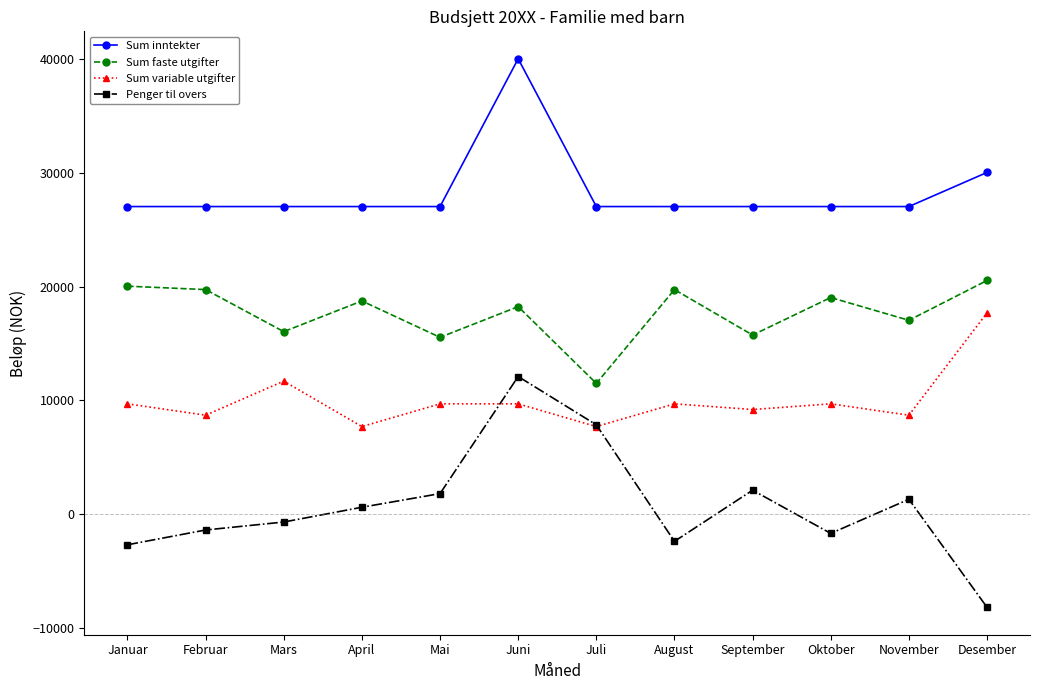

True or false: Sum inntekter has a value of 27054 at Juli.

True